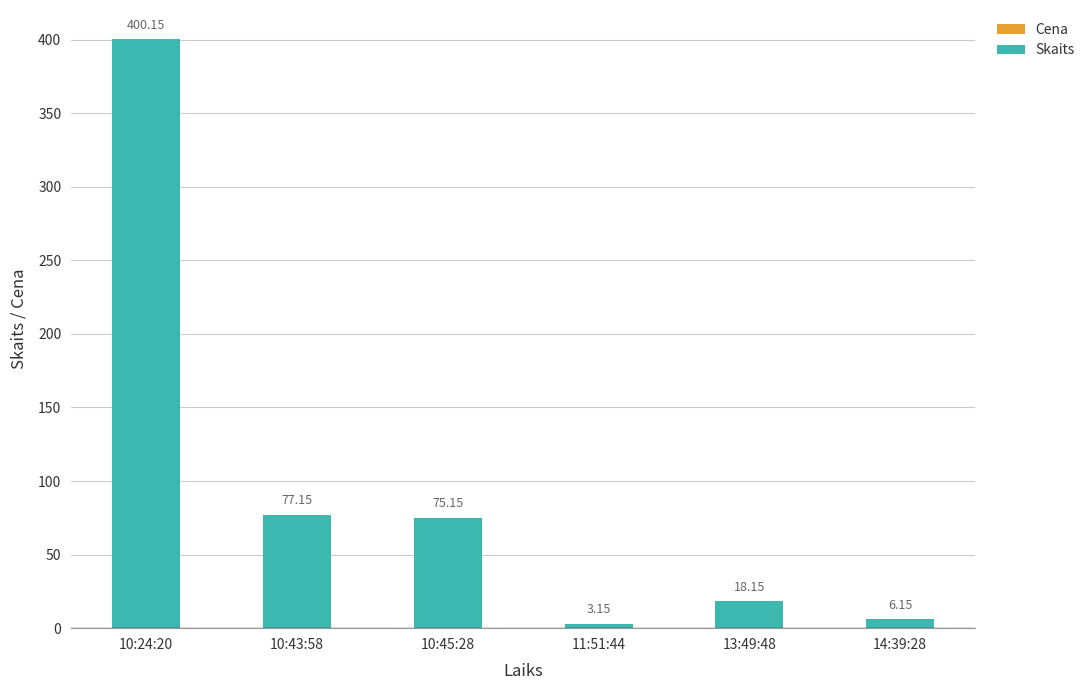

Does the chart contain stacked bars?

Yes